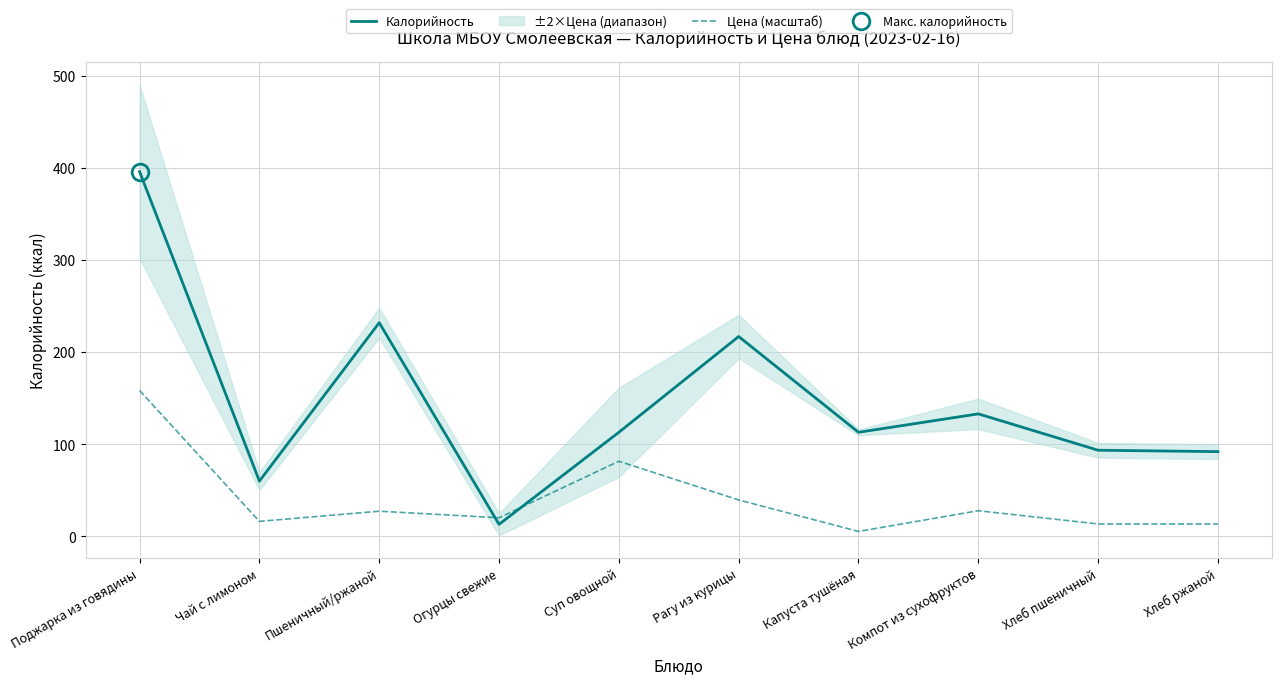

What position from the left is Хлеб ржаной?

10